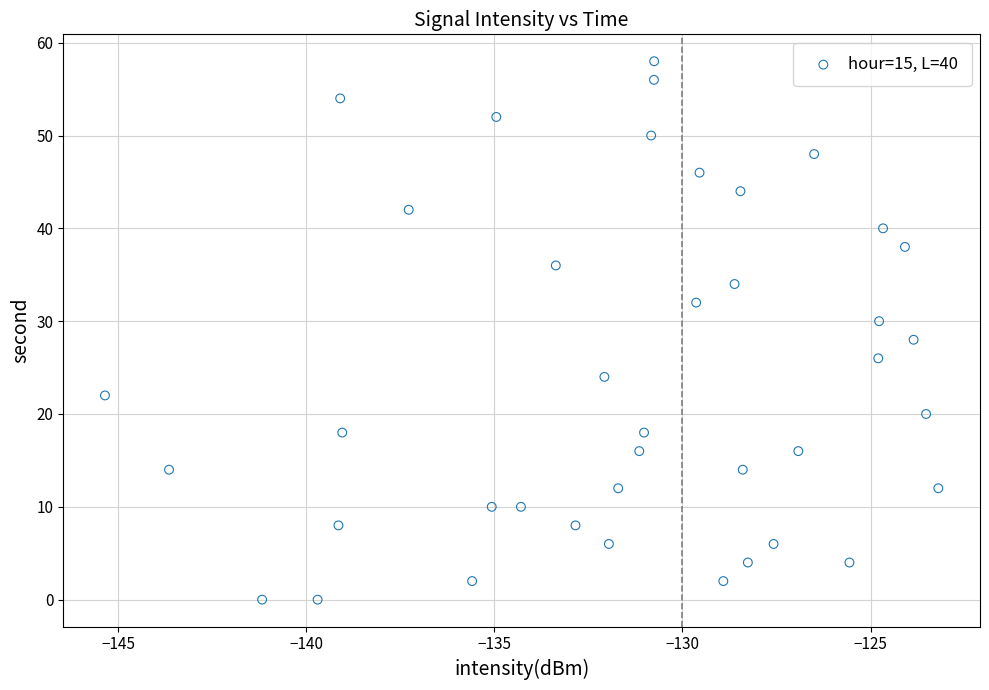

What is the range of Y values (max minus min)?

58